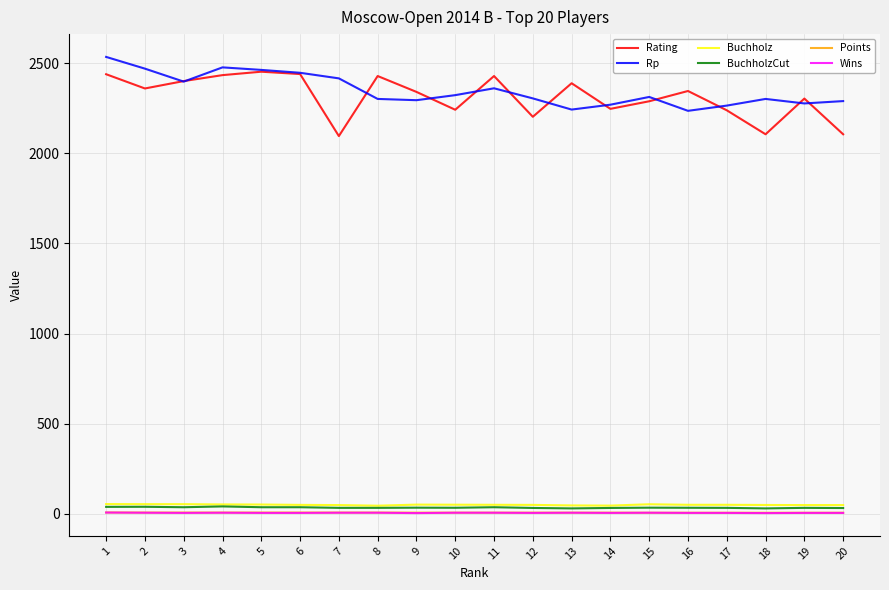

What value does the Wins series have at 6?

5.0